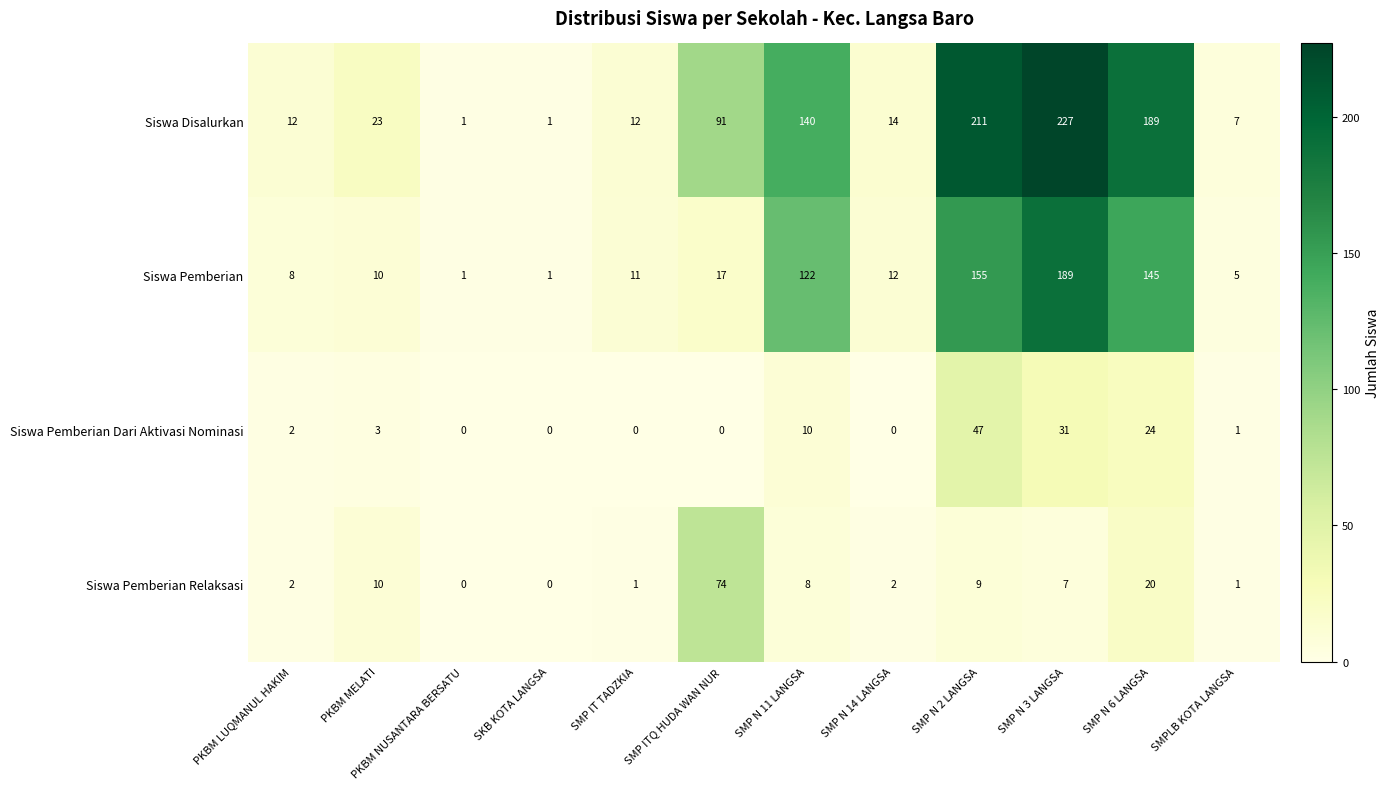

Rank the series at SMP N 14 LANGSA from highest to lowest value.

Siswa Disalurkan, Siswa Pemberian, Siswa Pemberian Relaksasi, Siswa Pemberian Dari Aktivasi Nominasi